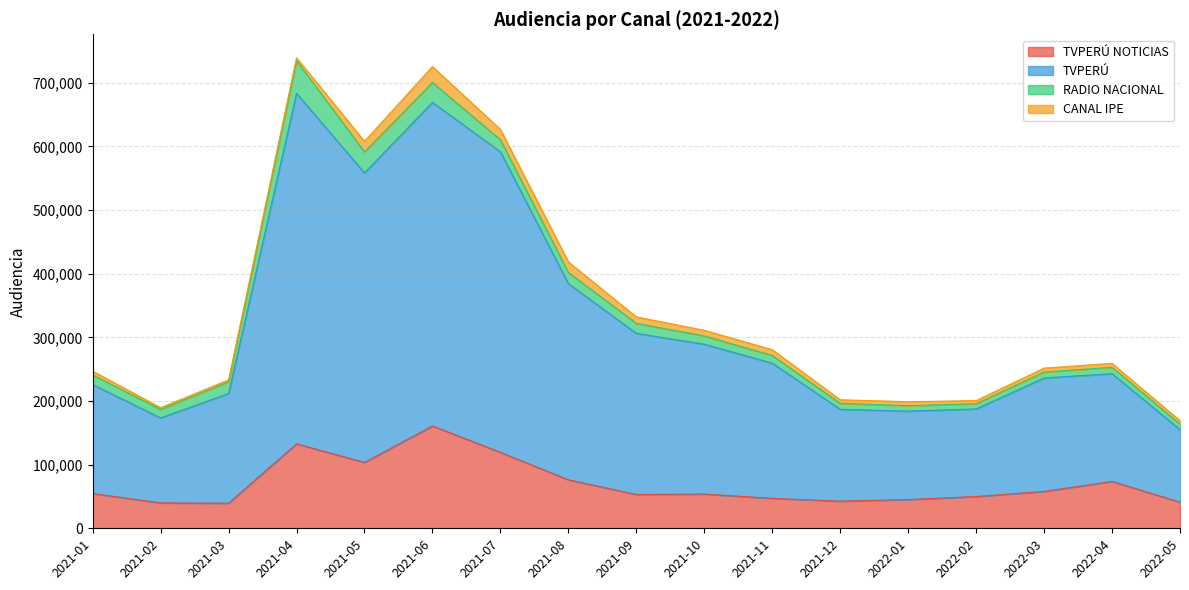

What is the difference between the maximum and second lowest values in the TVPERÚ NOTICIAS series?

120906